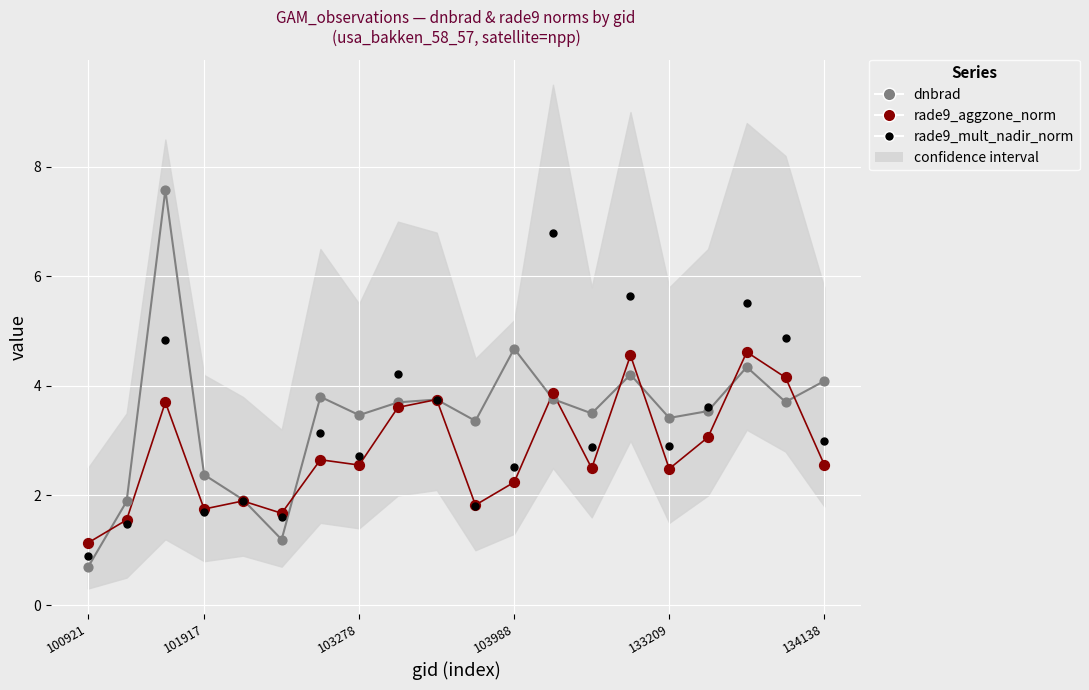

Which series has the largest total across all categories?

dnbrad